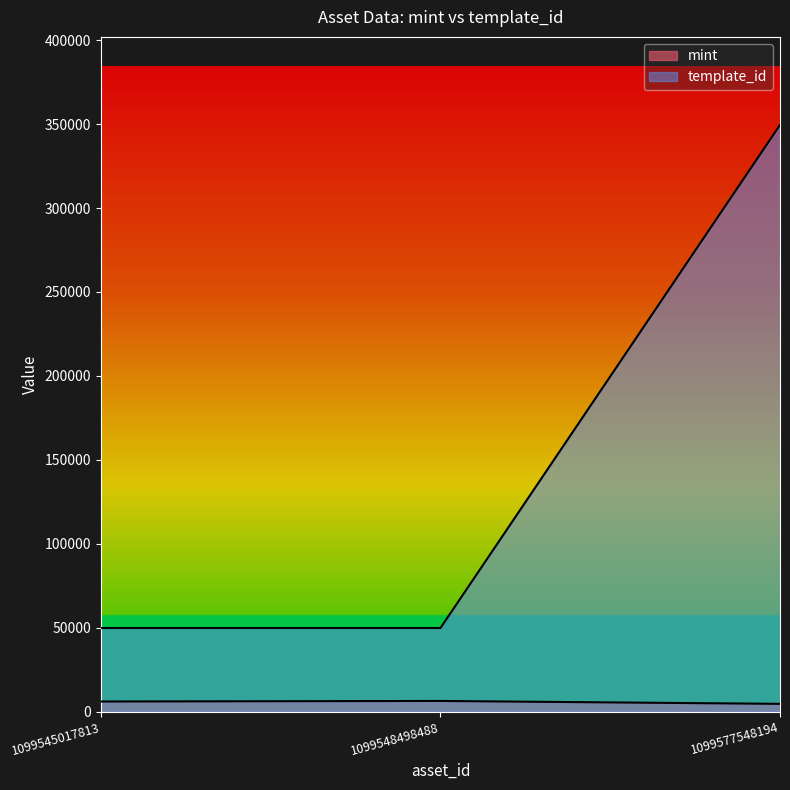

At which category is the sum across all series the highest?

1099577548194